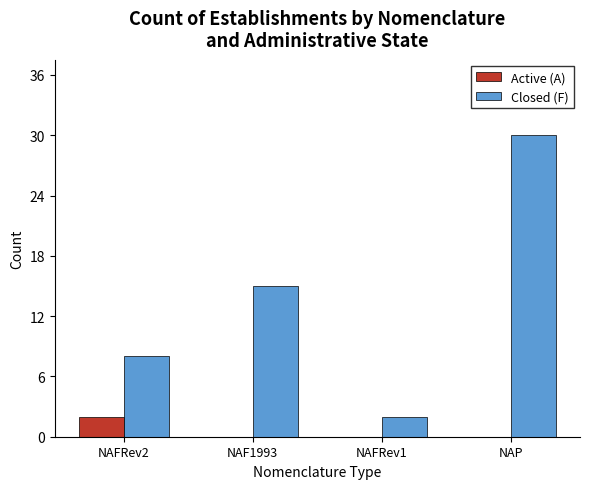

What is the difference between the Active (A) values at NAFRev2 and NAF1993?

2